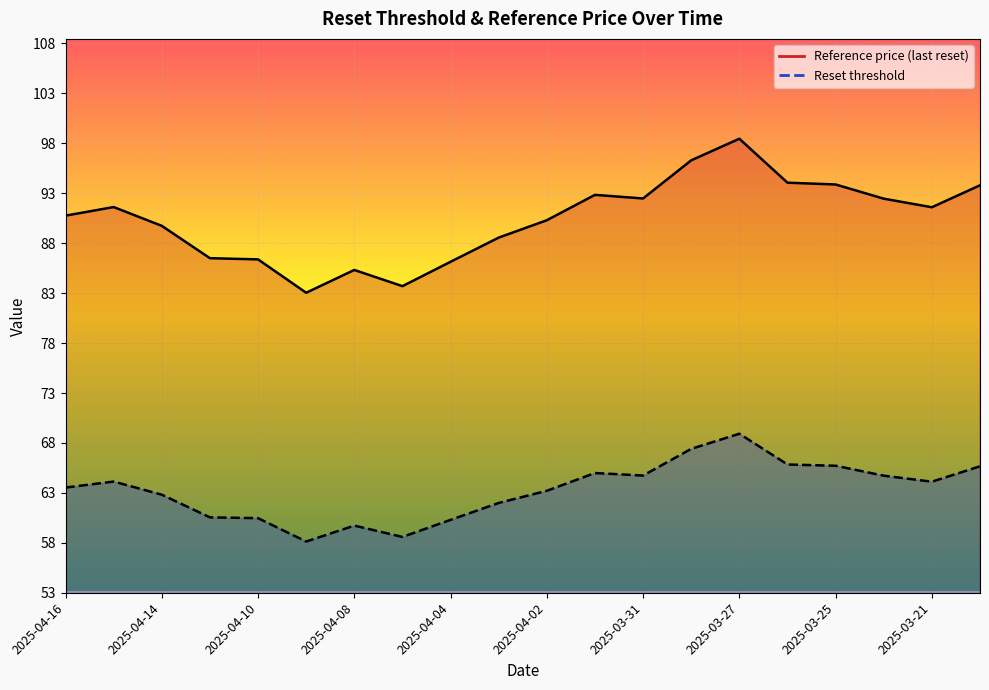

What is the label of the 19th point from the right?

2025-04-15